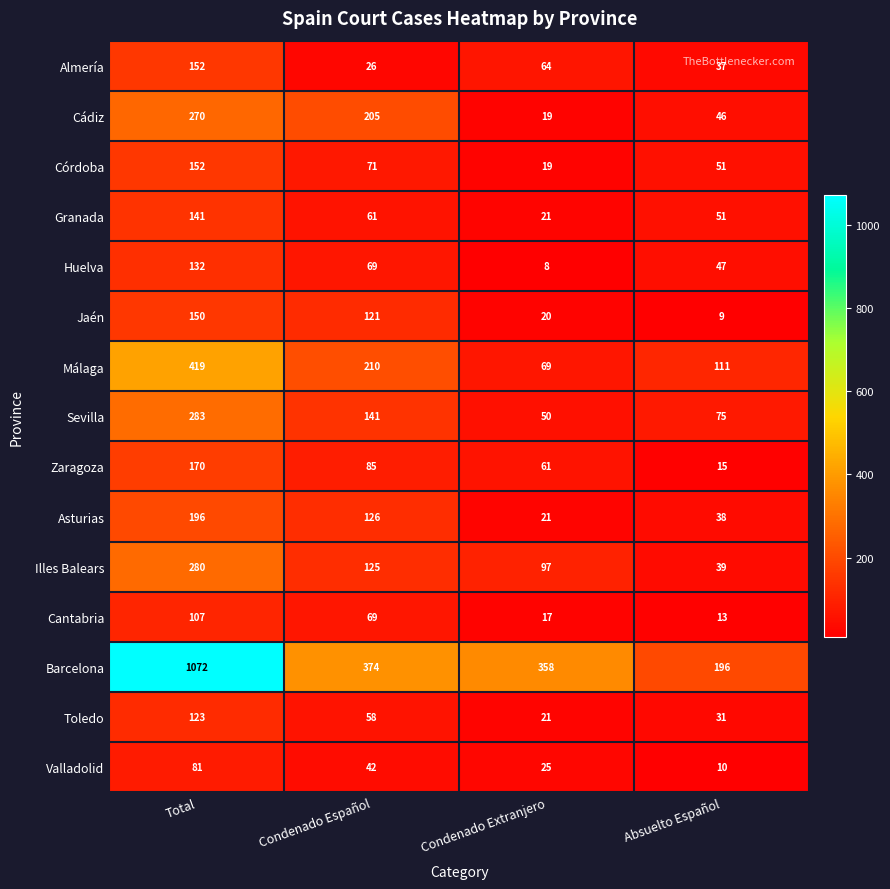

List the labels in order of Illes Balears value, smallest first.

Absuelto Español, Condenado Extranjero, Condenado Español, Total